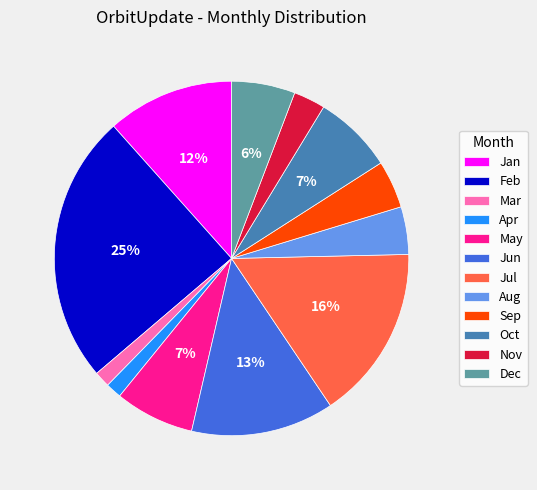

Is Dec the majority of the pie?

No